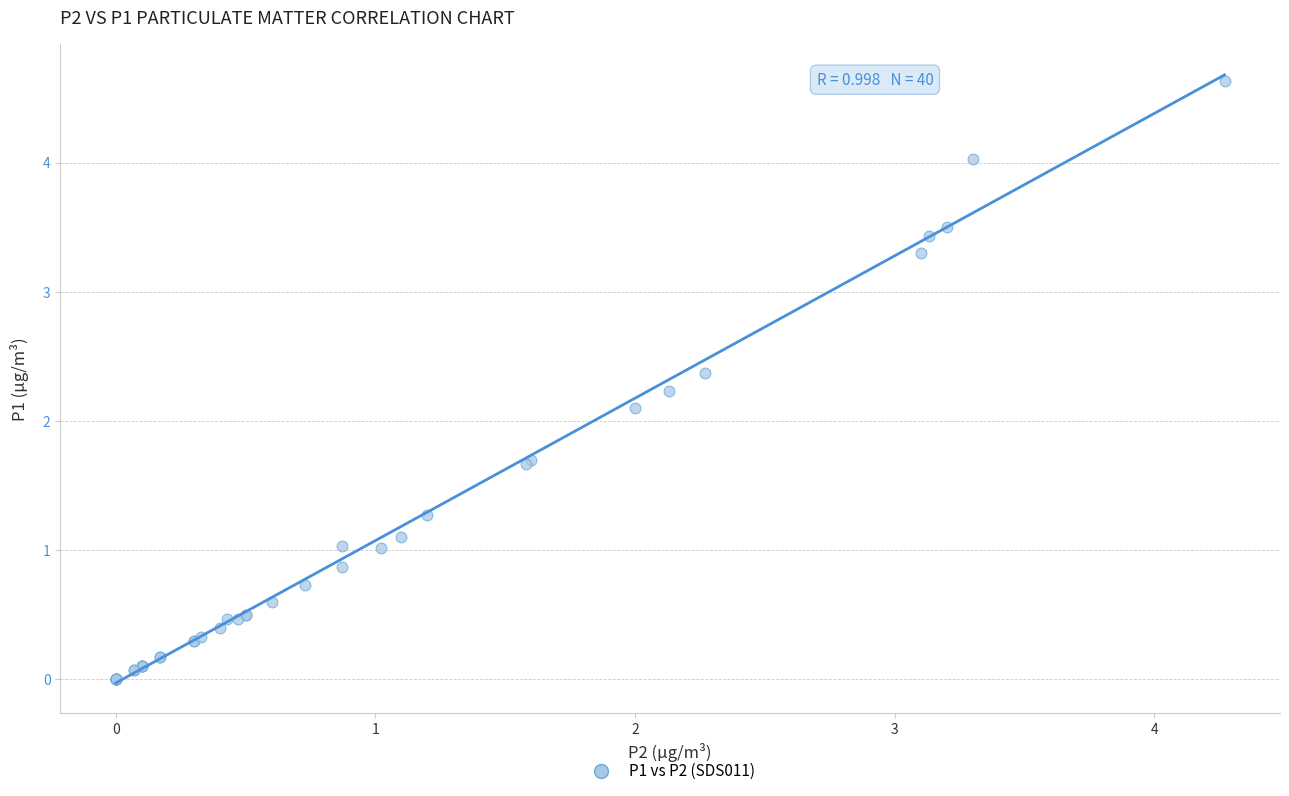

What Y value in the scatter plot is closest to 2?

2.1